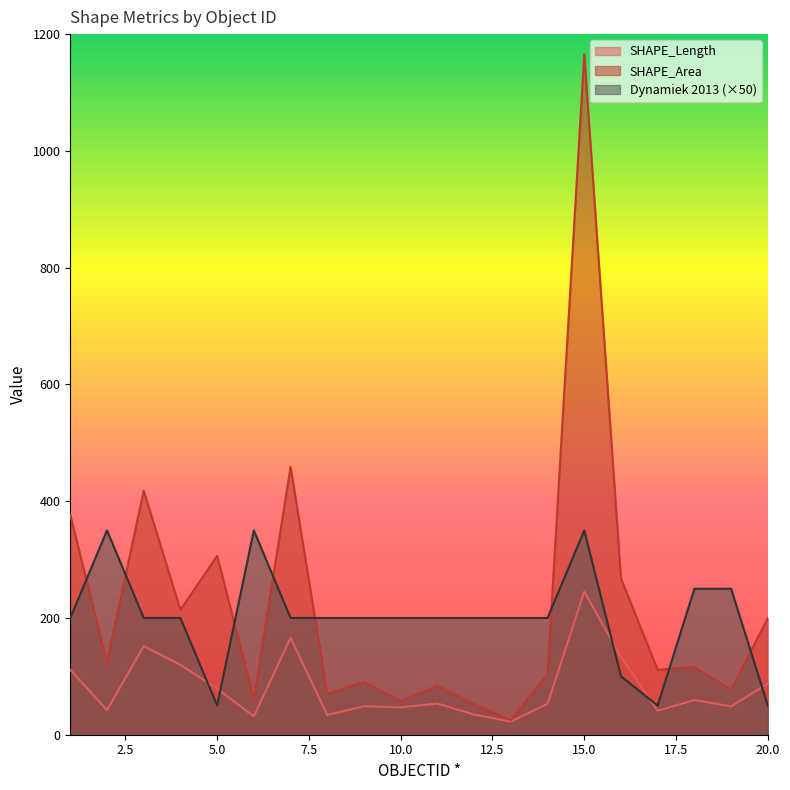

Which series ends up on top after the final intersection of SHAPE_Length and Dynamiek 2013?

SHAPE_Length